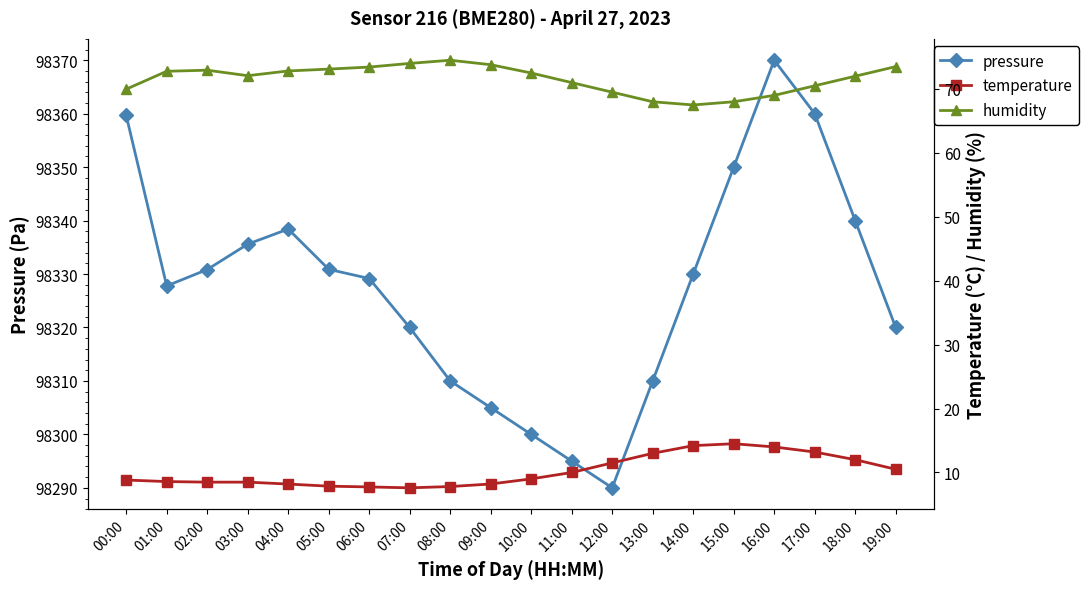

What is the sum of the temperature values at 04:00 and 19:00?

18.7